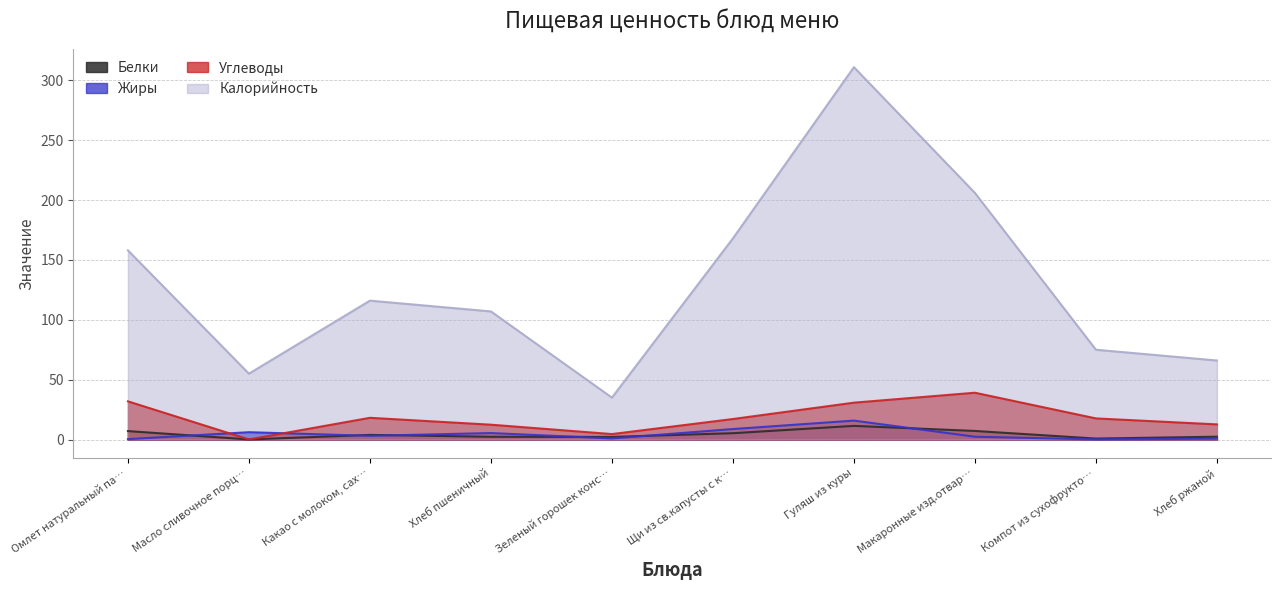

How many interior local peaks does the Белки series have?

2